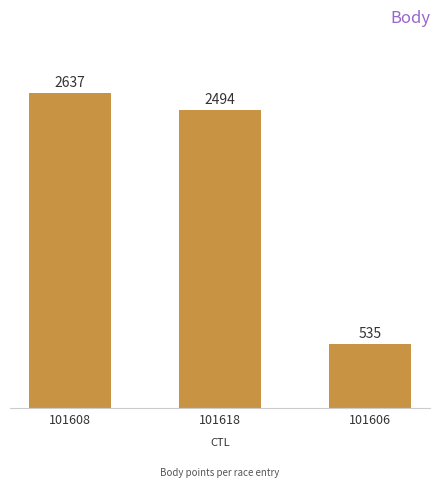

Where does the data first go above 2494?

101608